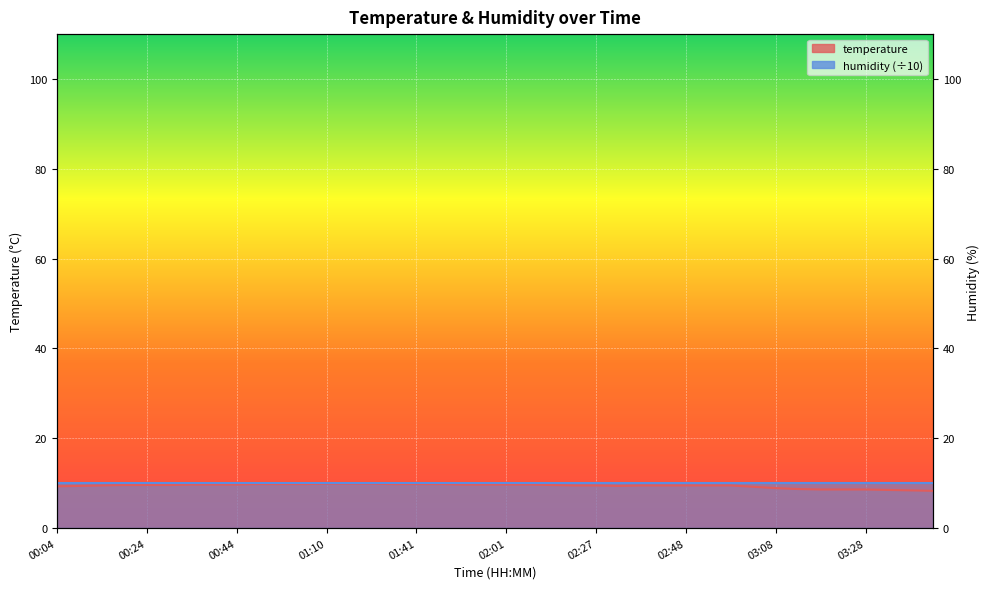

What position from the right is 02:53?

11